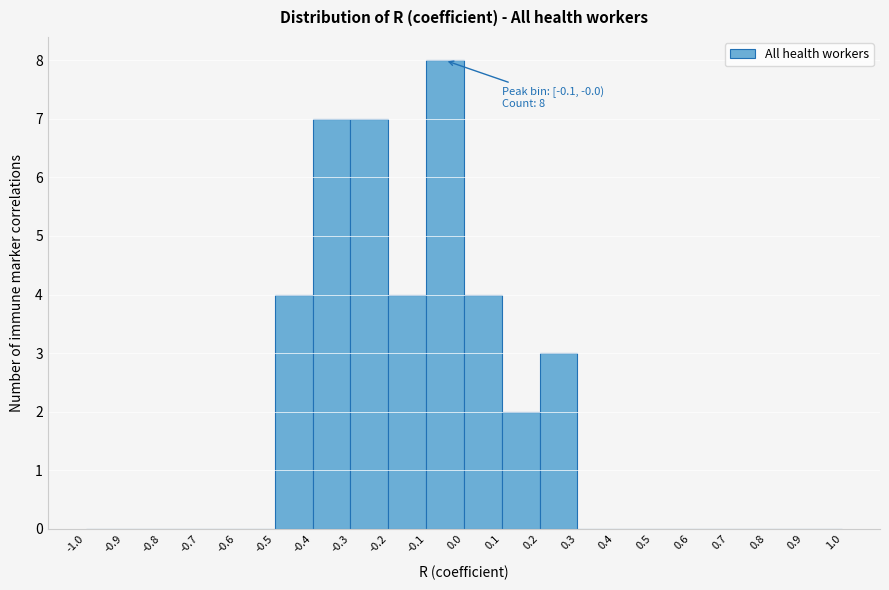

Over which range of the x-axis is the bar tallest?

-0.1 to 0.0